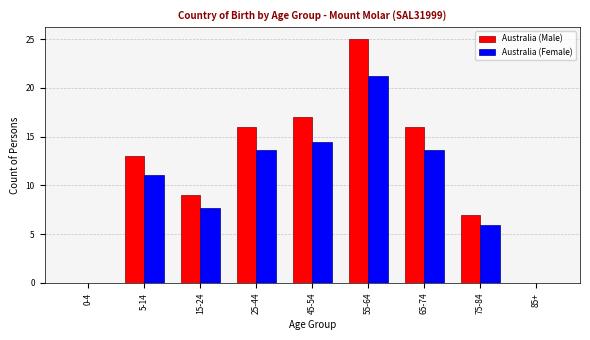

Where is Australia (Female) nearest to the value 10?

5-14